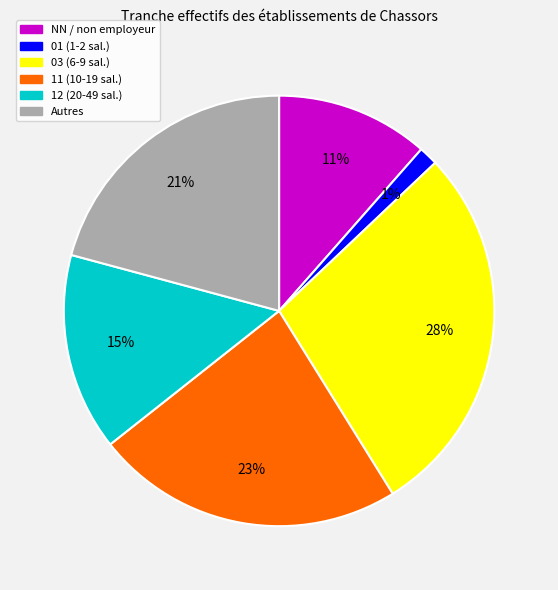

Is there a majority slice in this chart?

No